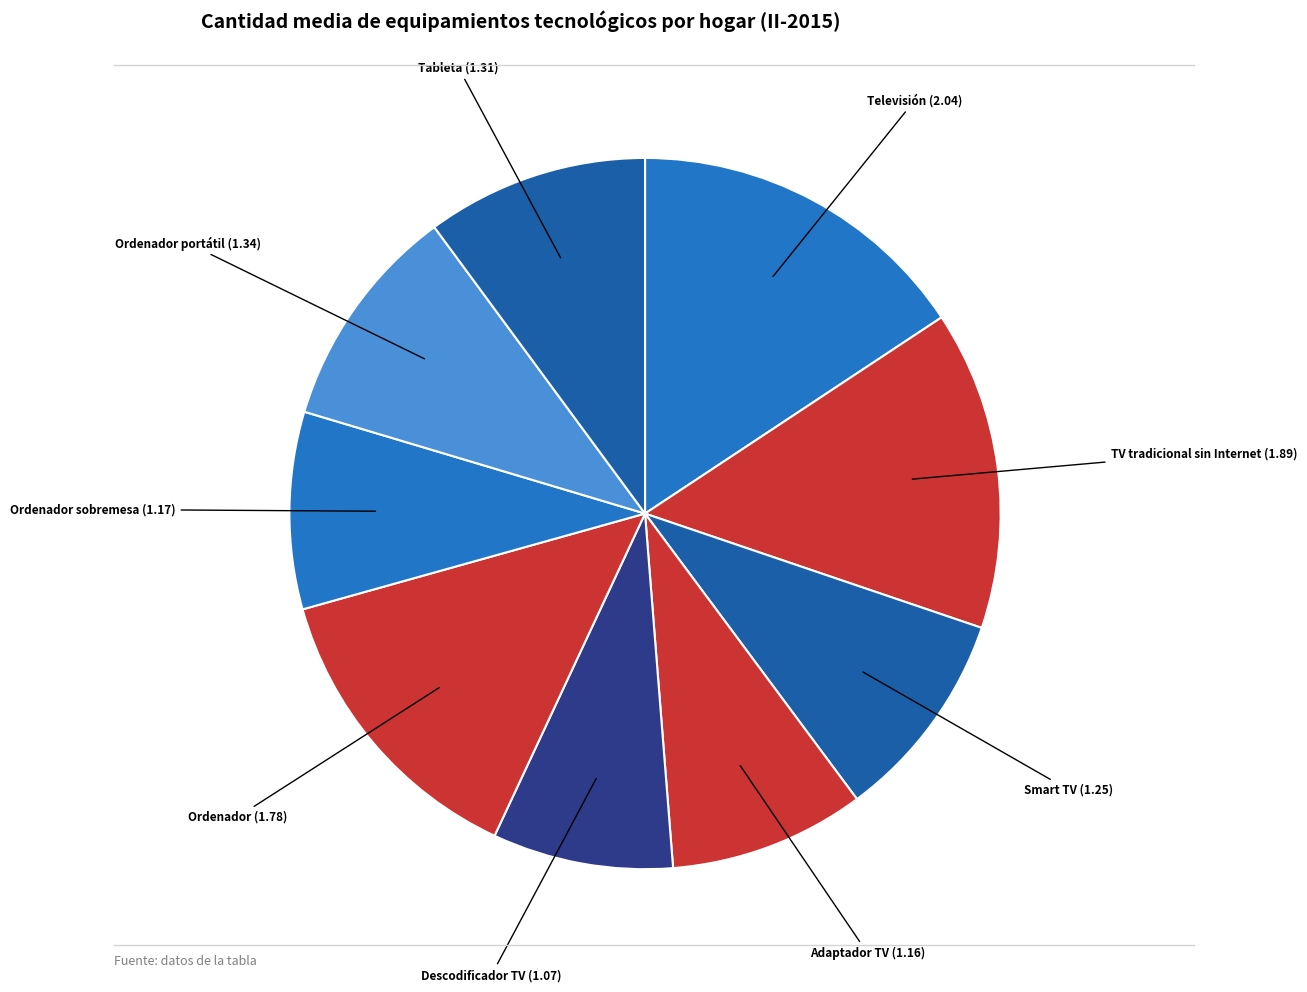

How many slices are in this pie chart?

9